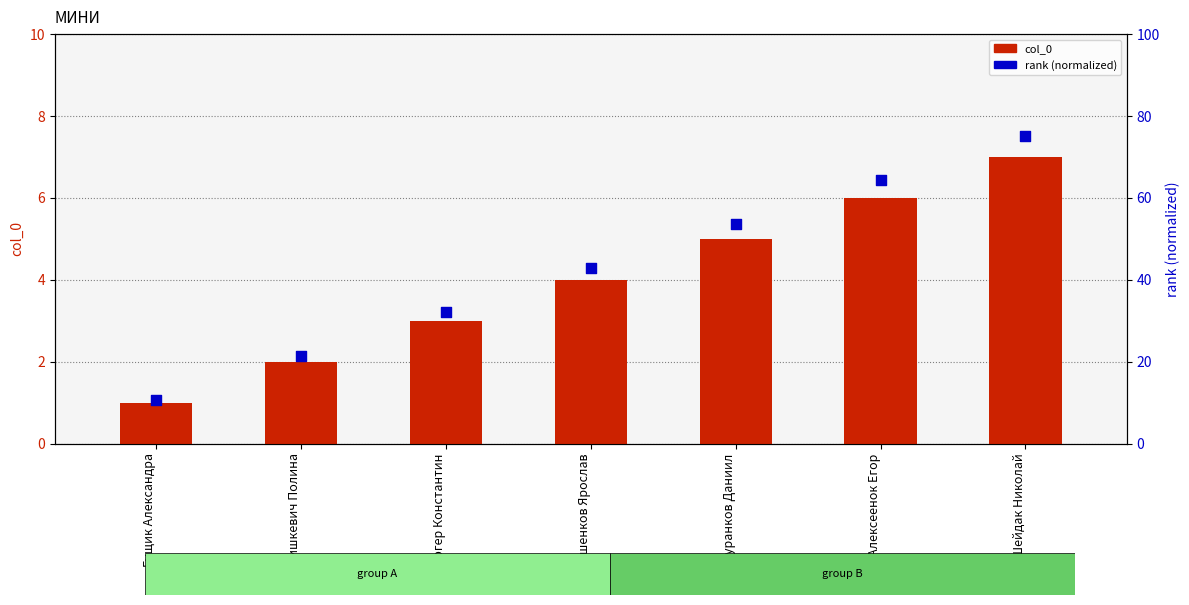

At which category is the sum across all series the highest?

Шейдак Николай